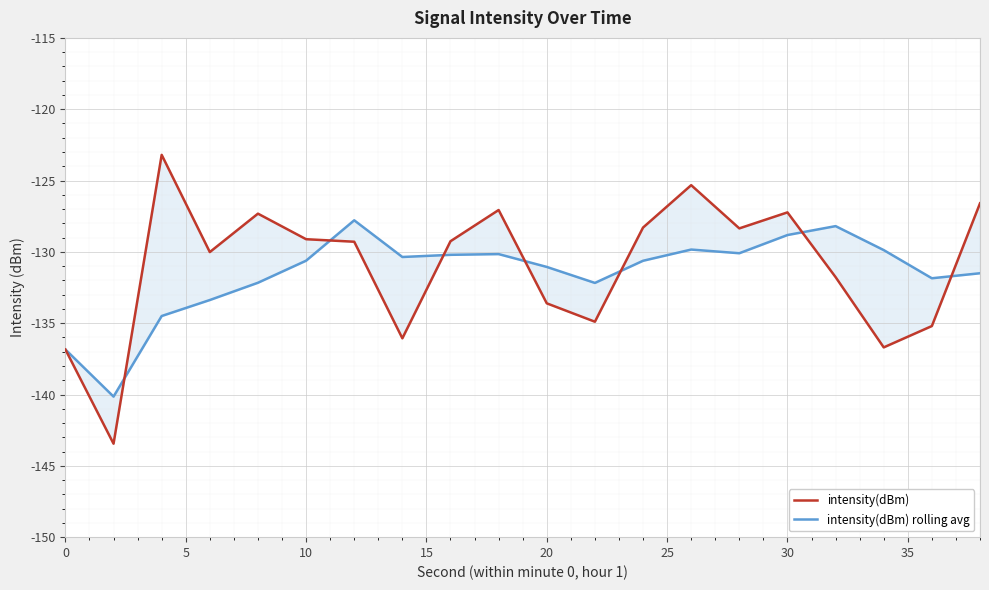

The value of intensity(dBm) rolling avg at 0 is -232.2. True or false?

False